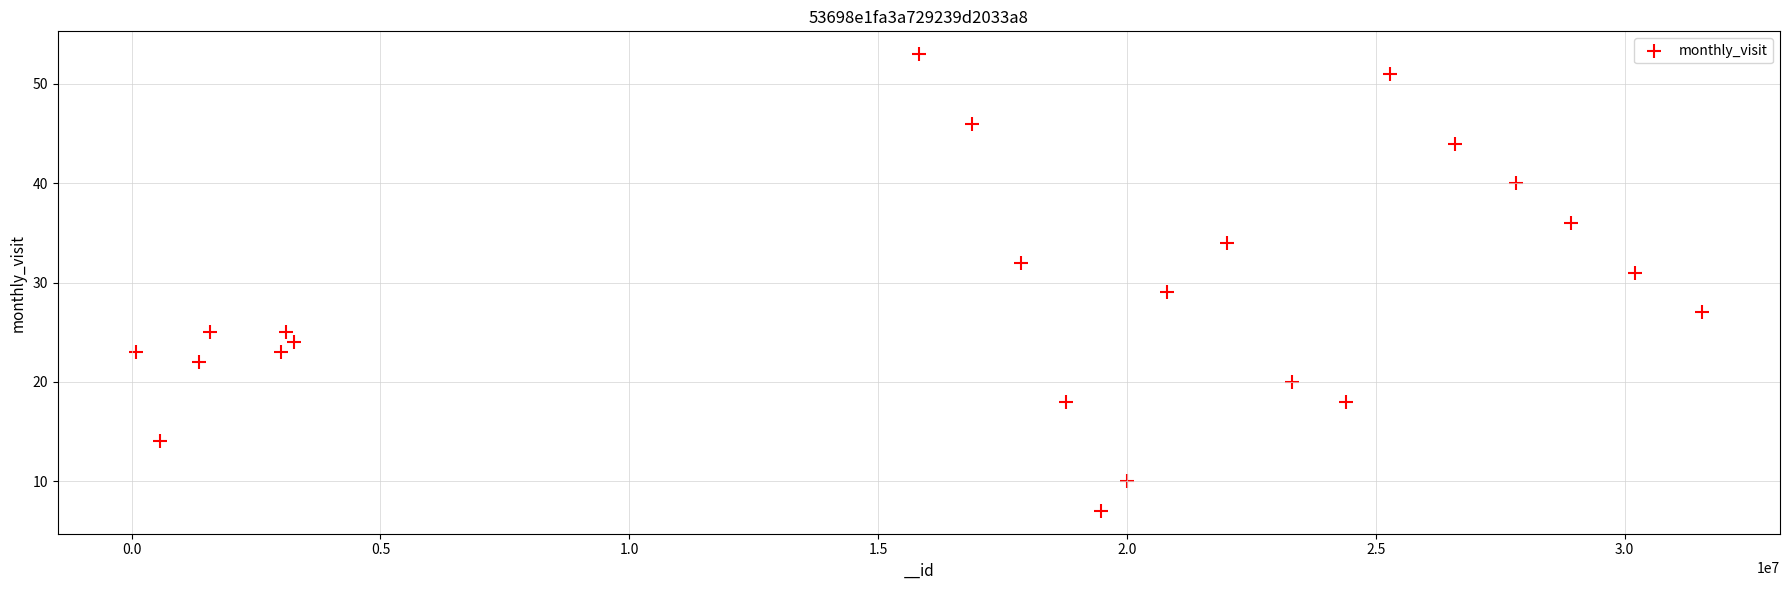

What is the range of Y values (max minus min)?

46